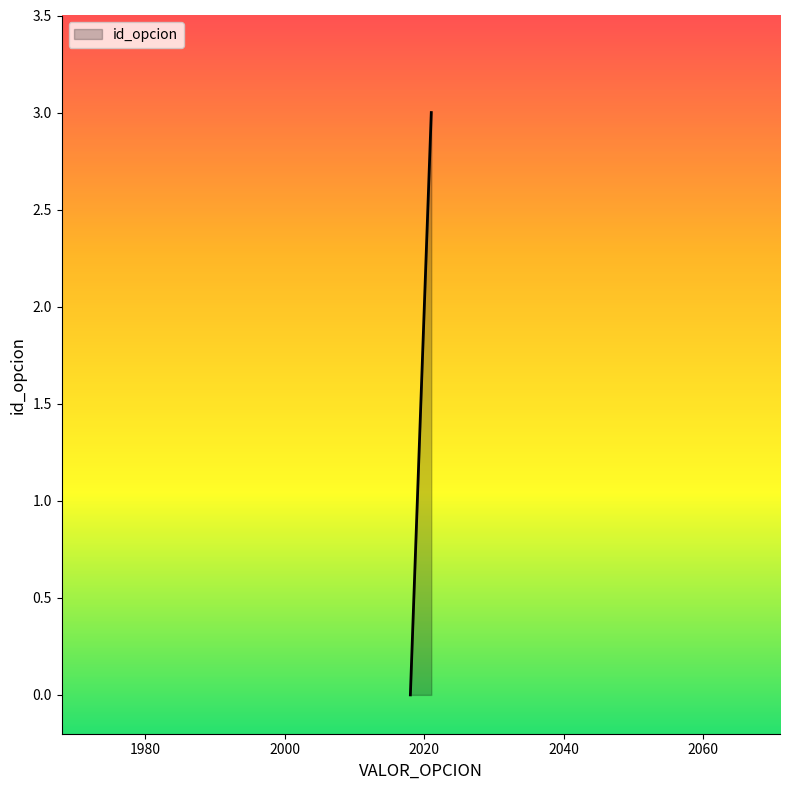

What is the difference between the maximum and minimum values?

3